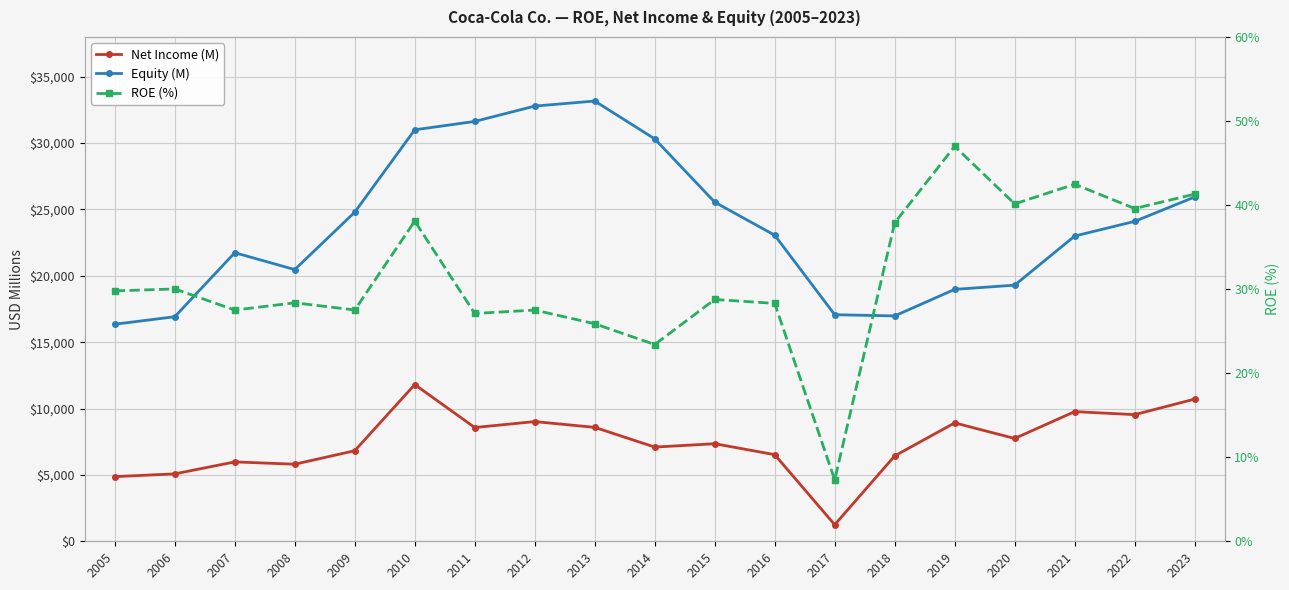

Rank the series by their average value, from highest to lowest.

Equity (M), Net Income (M), ROE (%)